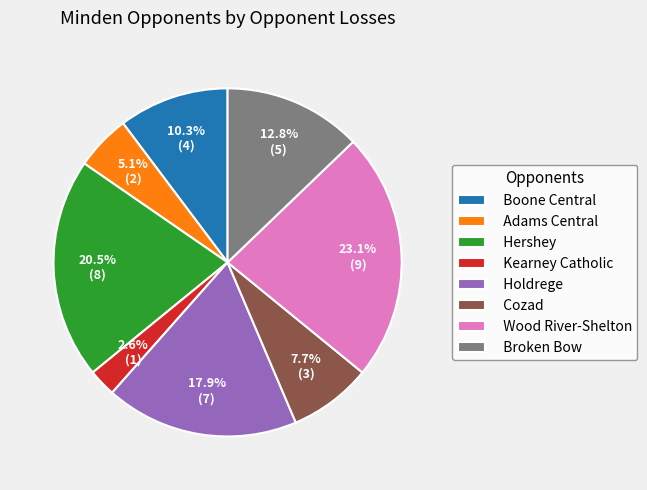

Which slice is the largest?

Wood River-Shelton